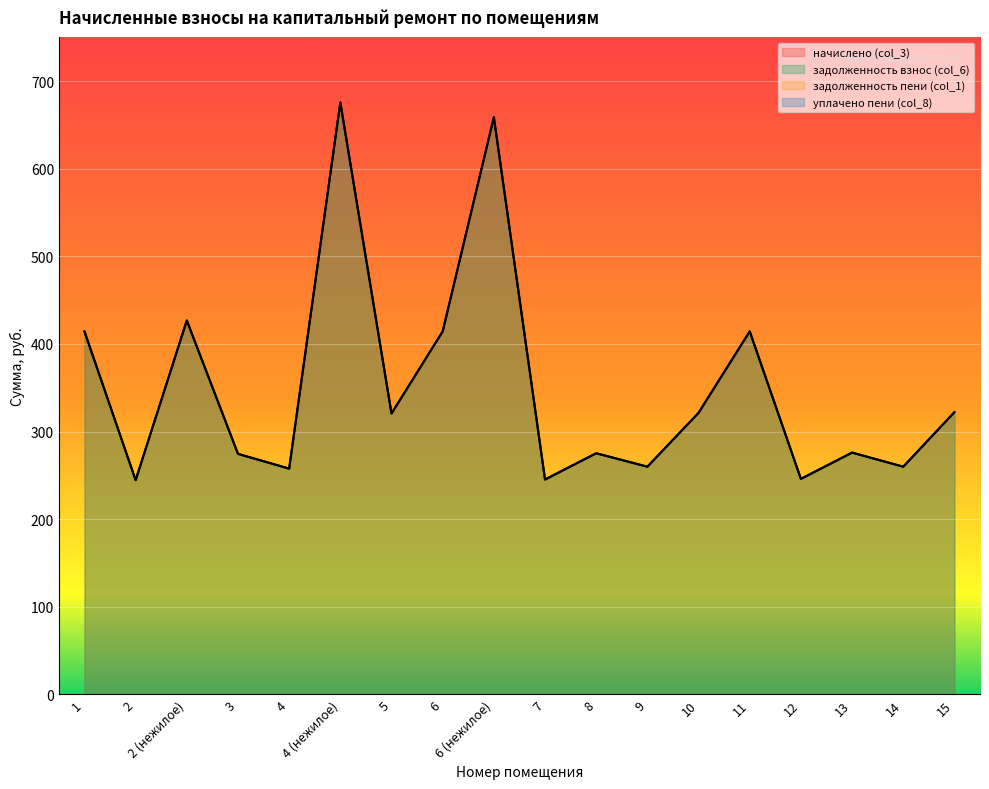

At which category does начислено (col_3) reach its first local peak?

2 (нежилое)